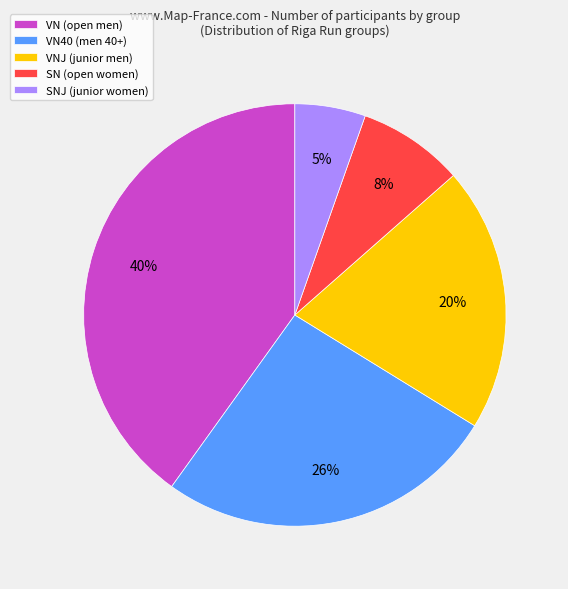

Do VNJ (junior men) and VN40 (men 40+) together represent more than half of the pie?

No